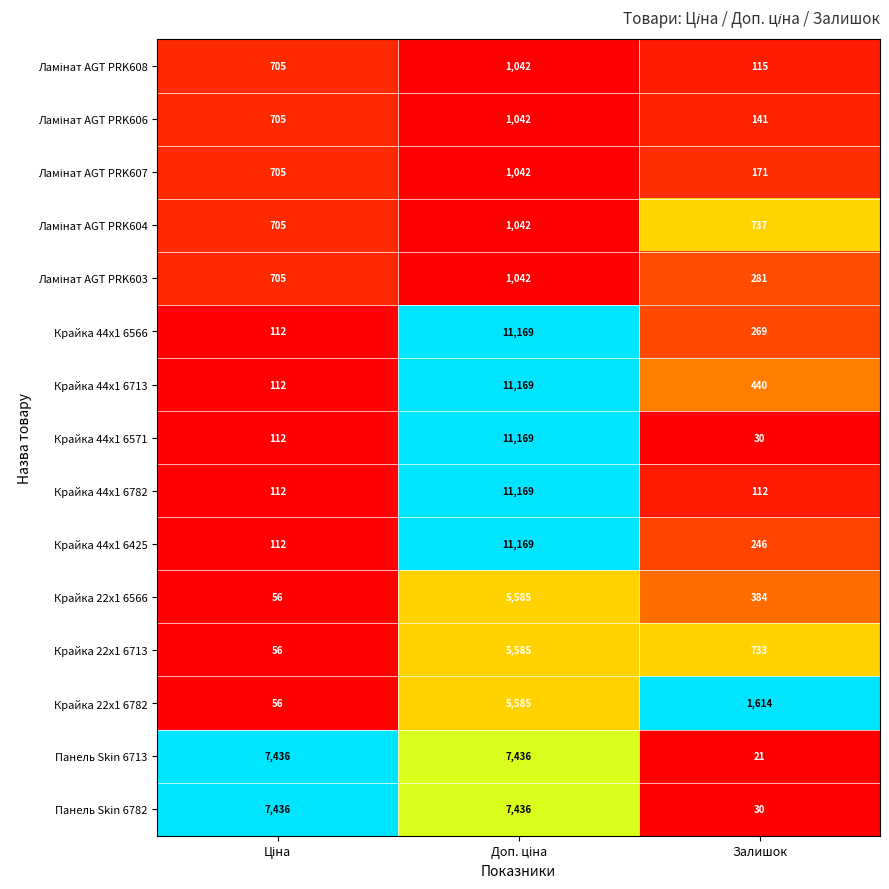

What is the minimum value for Крайка 44x1 6571?

30